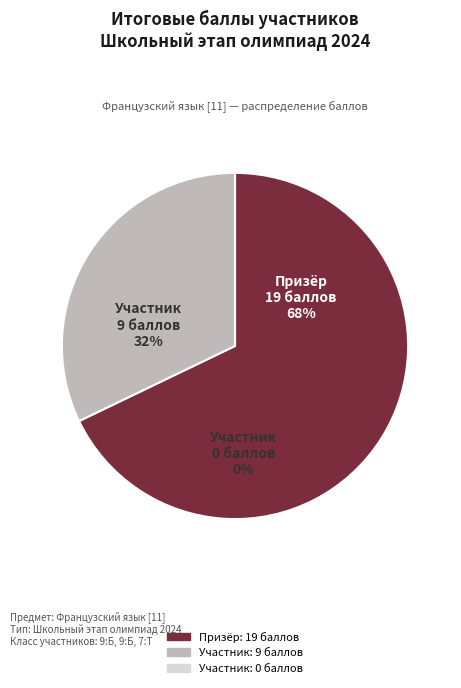

What percentage do 1 and 2 together represent?

100.0%